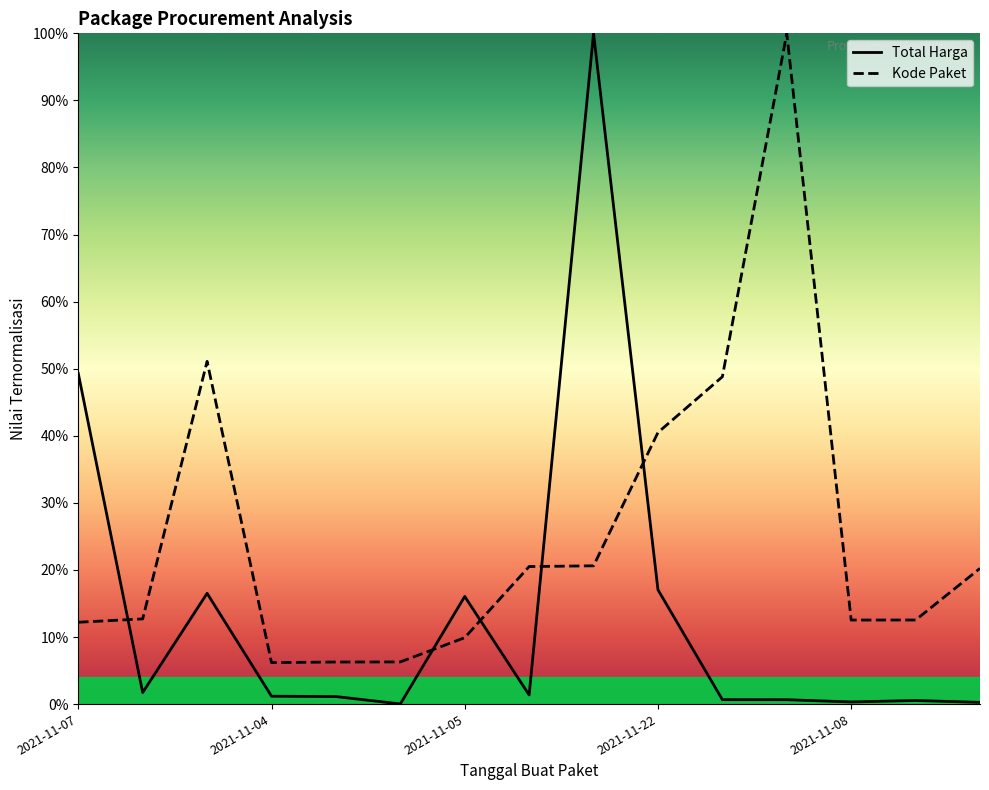

Is this an area chart (filled region under the line)?

No